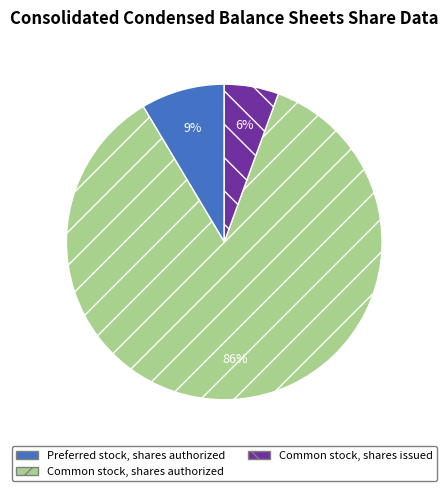

To the nearest percent, what portion does Common stock, shares issued represent?

6%